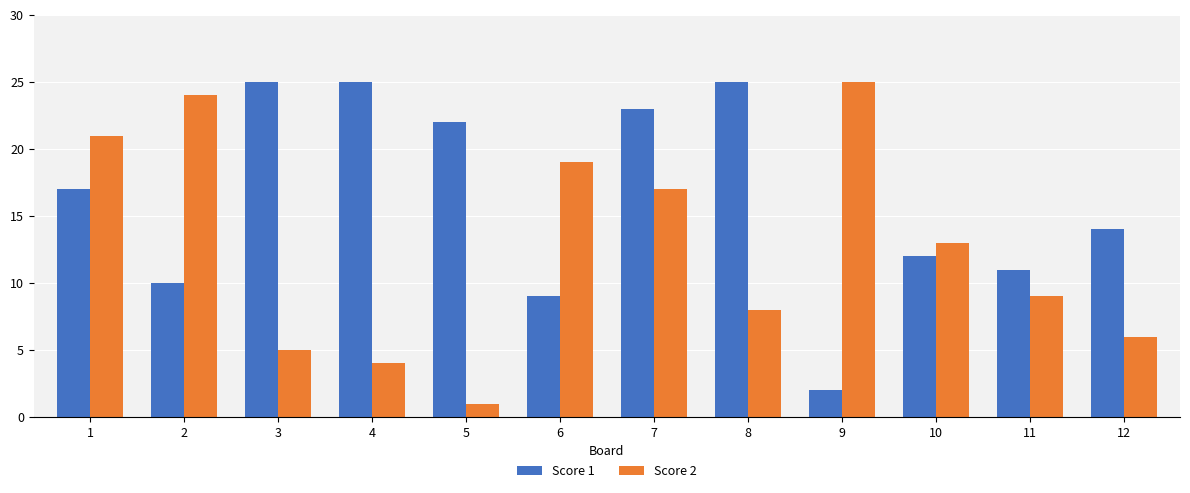

Are the bars horizontal?

No